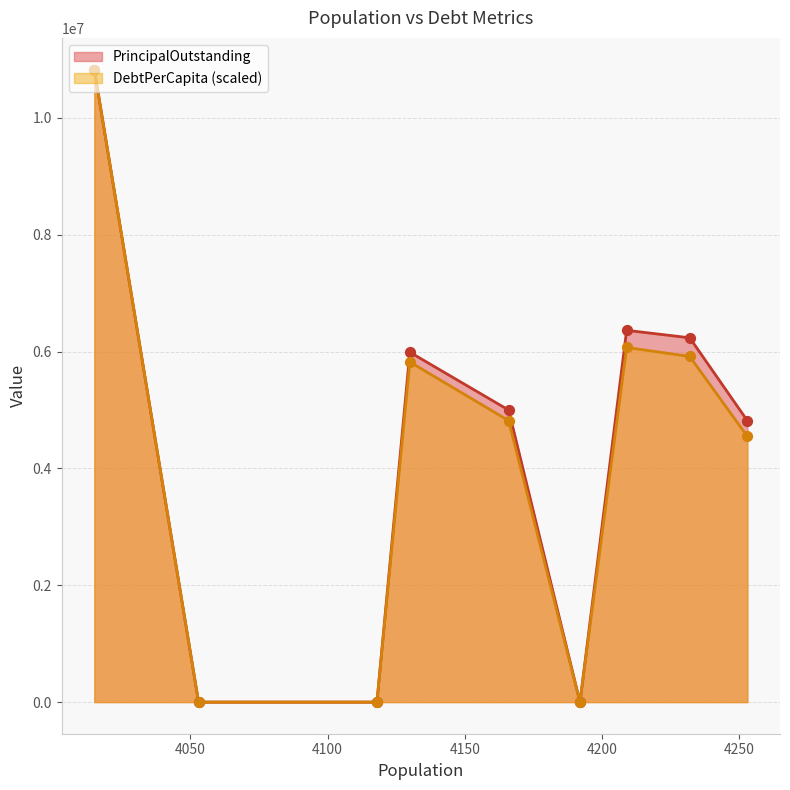

Which series contains the lowest Y value?

PrincipalOutstanding